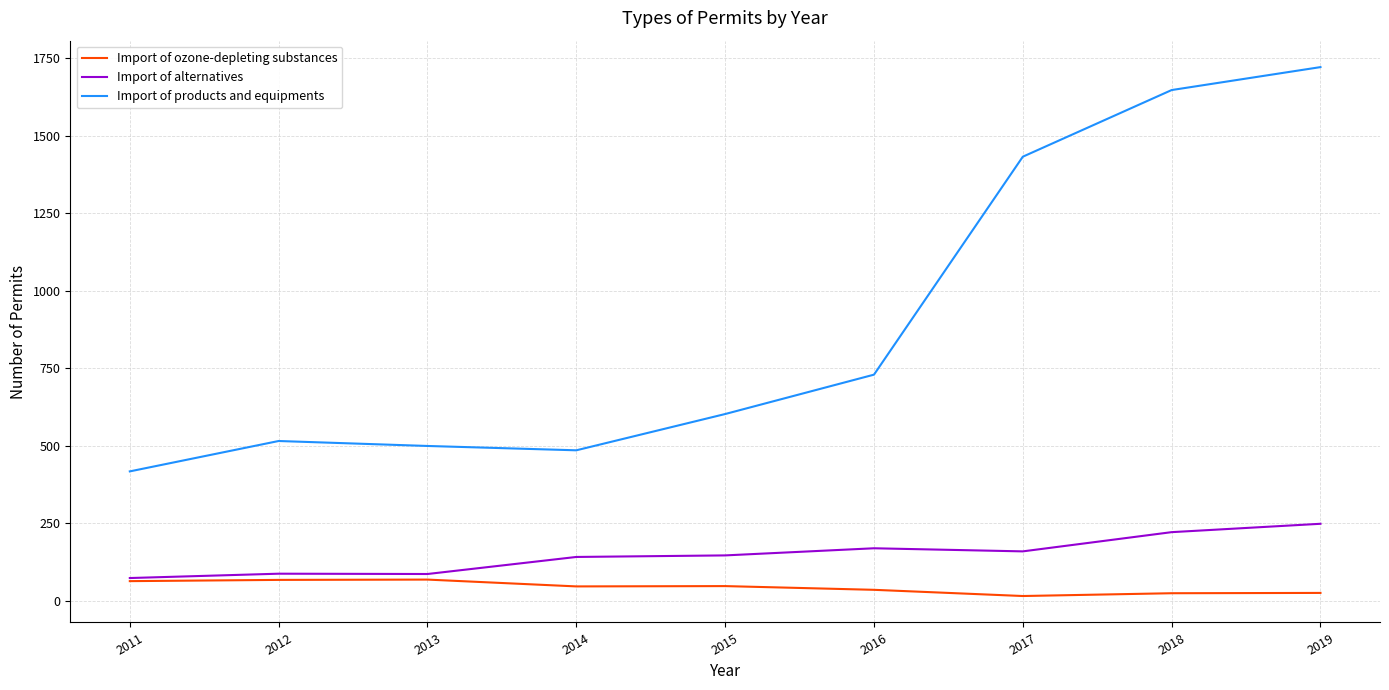

Rank the series by their maximum value, from highest to lowest.

Import of products and equipments, Import of alternatives, Import of ozone-depleting substances